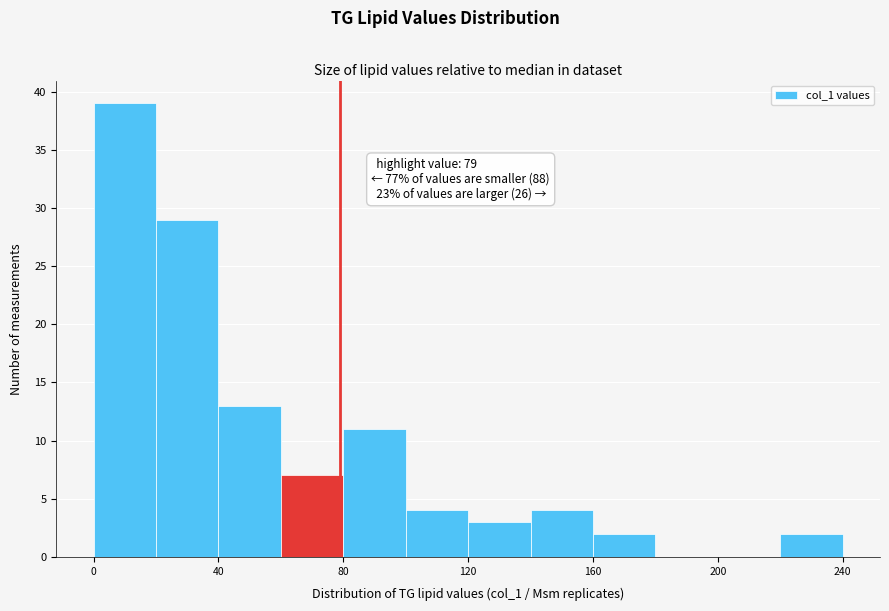

Over which range of the x-axis is the bar tallest?

0 to 20